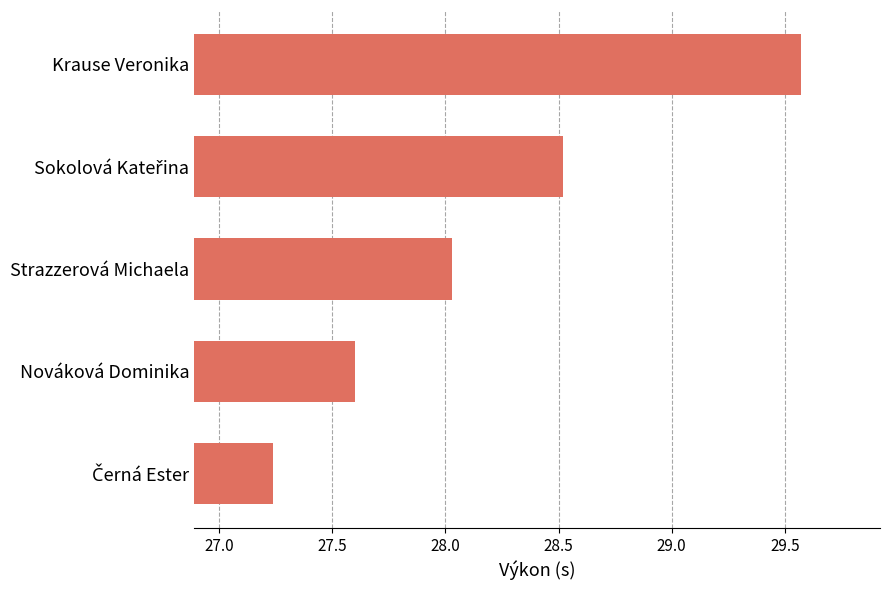

At which category does the chart reach its peak across all series?

Krause Veronika